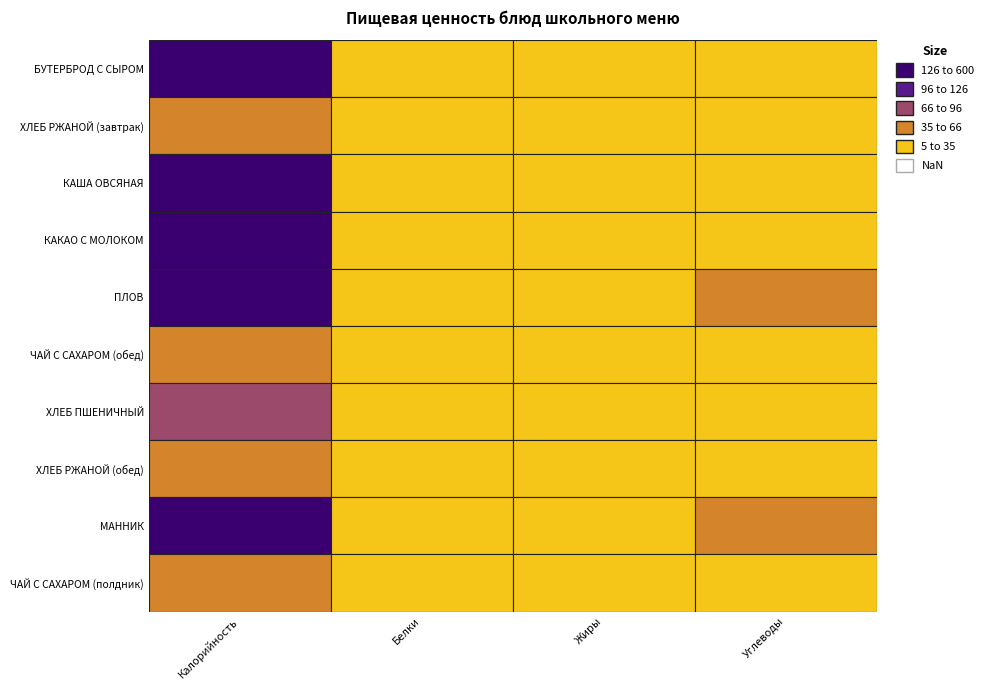

Between Калорийность and Жиры, which series saw the biggest shift?

ПЛОВ